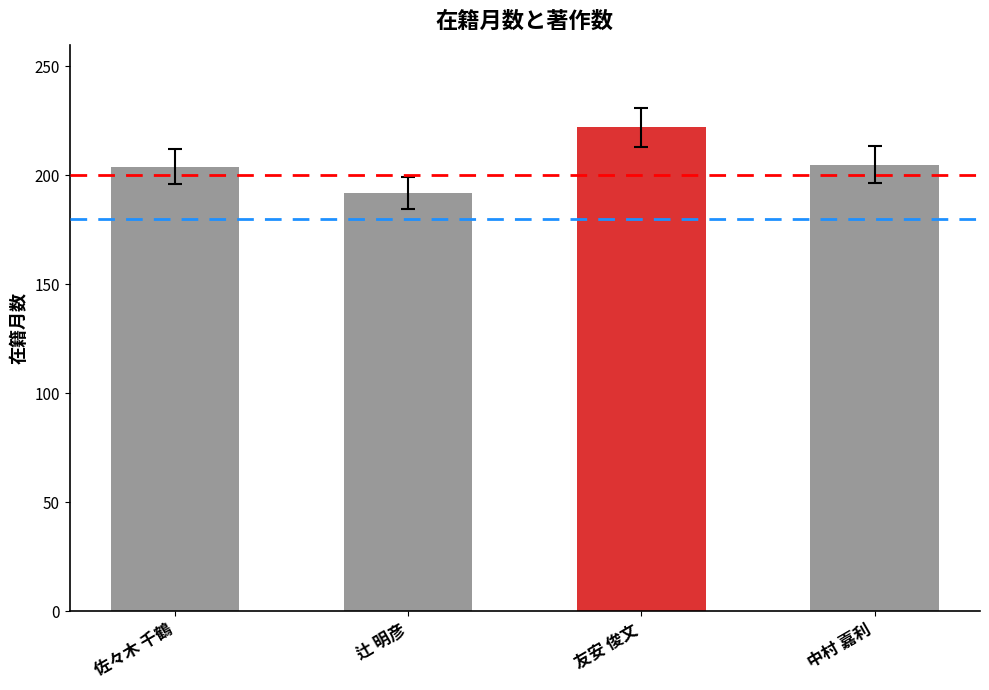

How many bars are there in total?

4